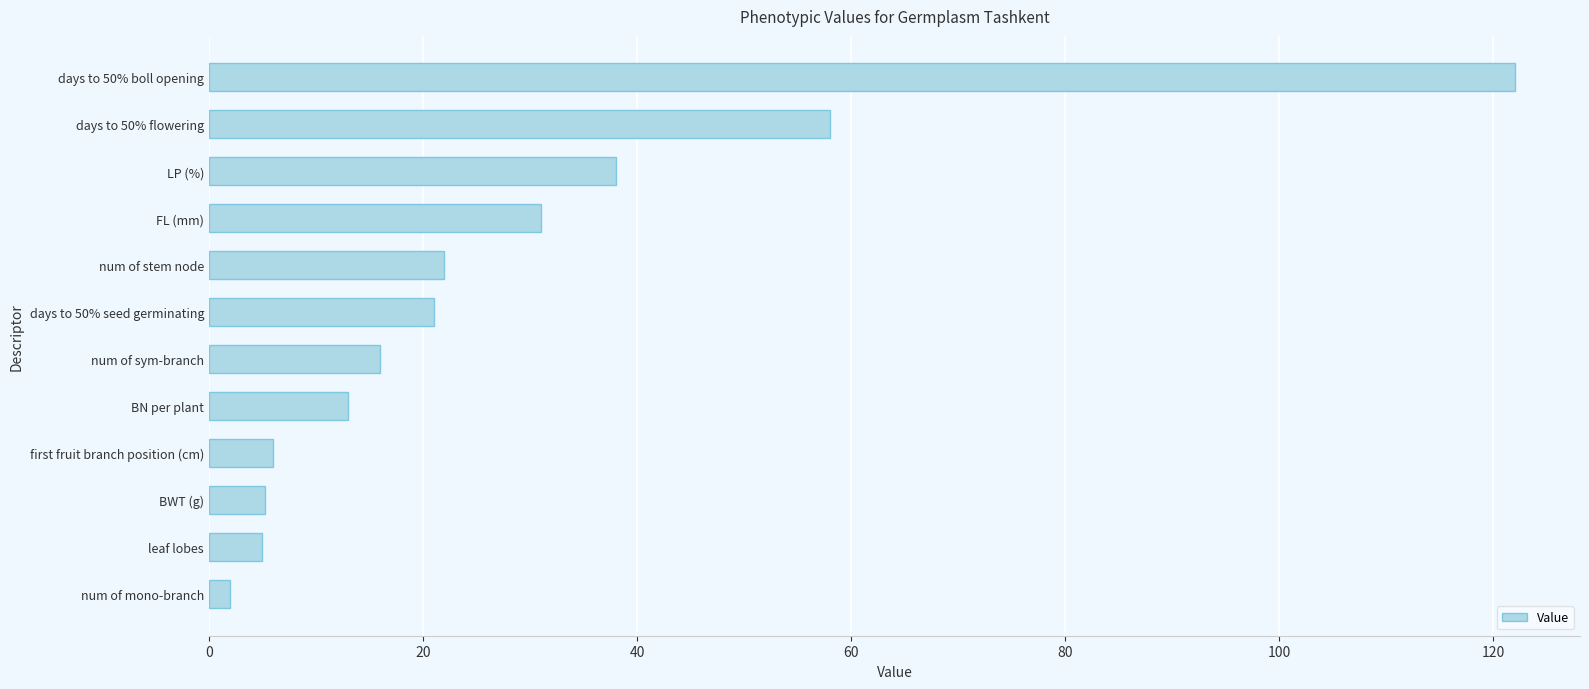

What is the difference between the maximum and minimum values?

120.0